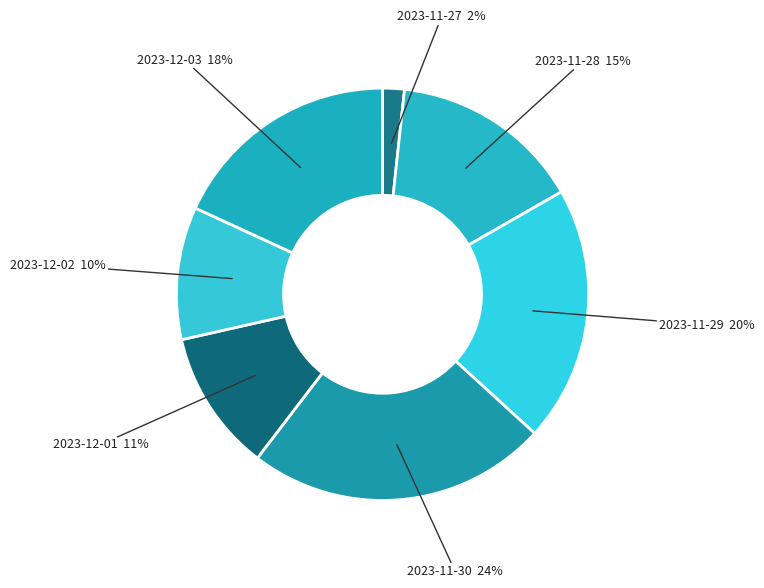

Do 2023-12-01 and 2023-11-29 together represent more than half of the pie?

No